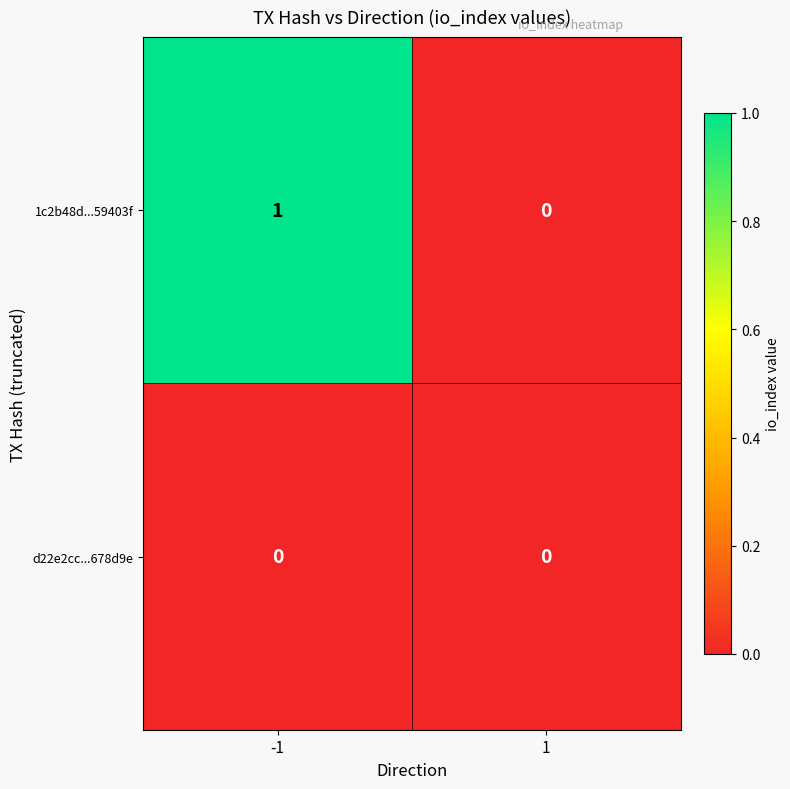

Between -1 and 1, which series saw the biggest shift?

1c2b48d...59403f